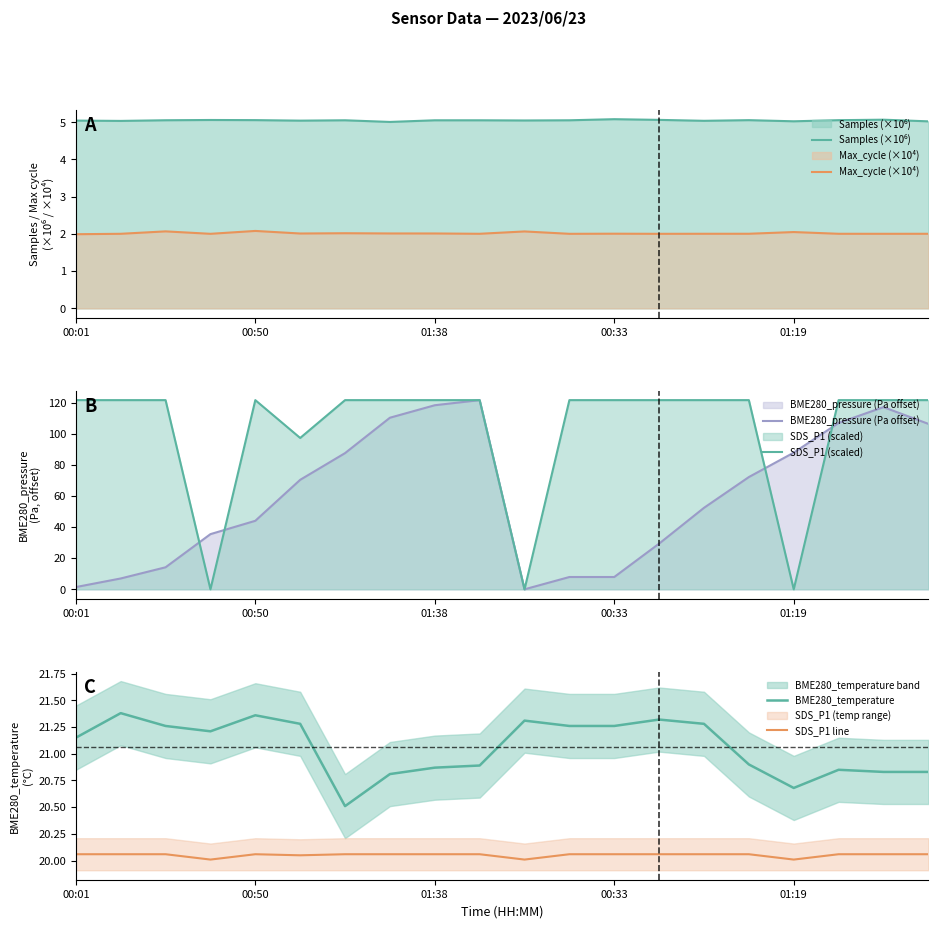

Reading right to left, extract all data points from this chart.

Samples (×10⁶): 5.0	5.1	5.1	5.0	5.1	5.0	5.1	5.1	5.1	5.0	5.1	5.1	5.0	5.1	5.0	5.1	5.1	5.1	5.0	5.0
Max_cycle (×10⁴): 2.0	2.0	2.0	2.1	2.0	2.0	2.0	2.0	2.0	2.1	2.0	2.0	2.0	2.0	2.0	2.1	2.0	2.1	2.0	2.0
BME280_pressure (Pa offset): 106.4	117.1	106.9	87.9	72.2	52.4	29.4	7.9	7.9	0.0	121.6	118.3	110.3	87.5	70.4	44.0	35.5	14.2	7.0	1.4
SDS_P1 (scaled): 121.6	121.6	121.6	0.0	121.6	121.6	121.6	121.6	121.6	0.0	121.6	121.6	121.6	121.6	97.3	121.6	0.0	121.6	121.6	121.6
BME280_temperature: 20.8	20.8	20.9	20.7	20.9	21.3	21.3	21.3	21.3	21.3	20.9	20.9	20.8	20.5	21.3	21.4	21.2	21.3	21.4	21.1
SDS_P1 line: 20.1	20.1	20.1	20.0	20.1	20.1	20.1	20.1	20.1	20.0	20.1	20.1	20.1	20.1	20.1	20.1	20.0	20.1	20.1	20.1